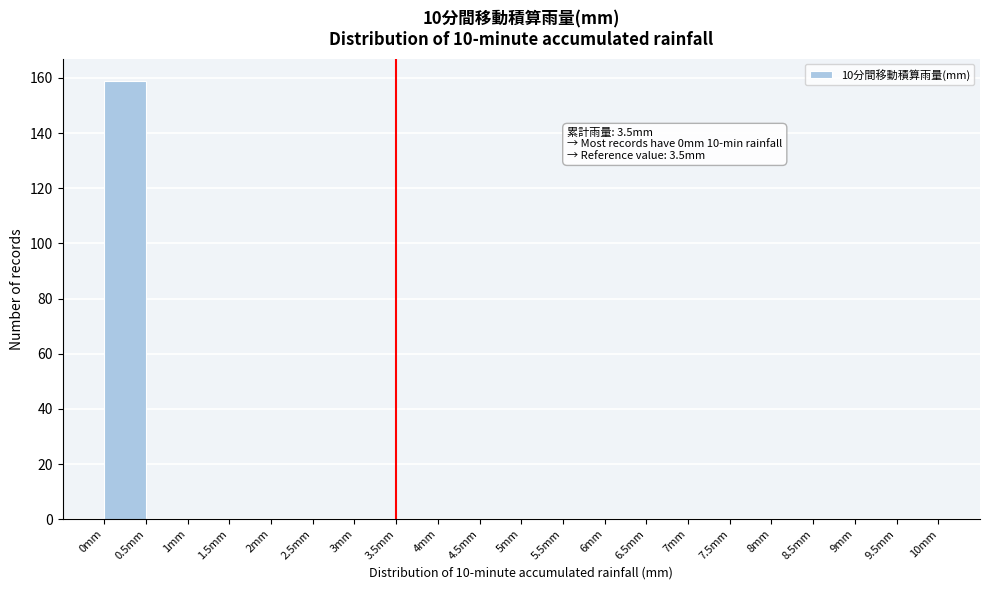

Which range on the x-axis has the tallest bar?

0.0 to 0.5